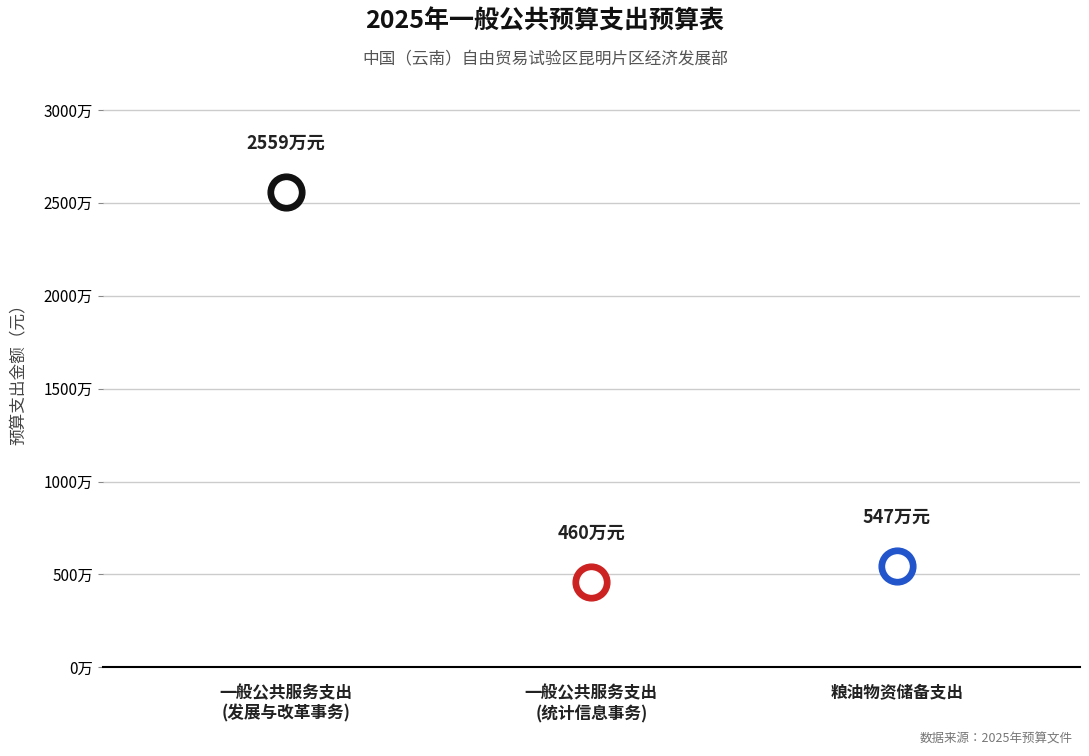

Which has a higher value, 一般公共服务支出
(统计信息事务) or 粮油物资储备支出?

粮油物资储备支出